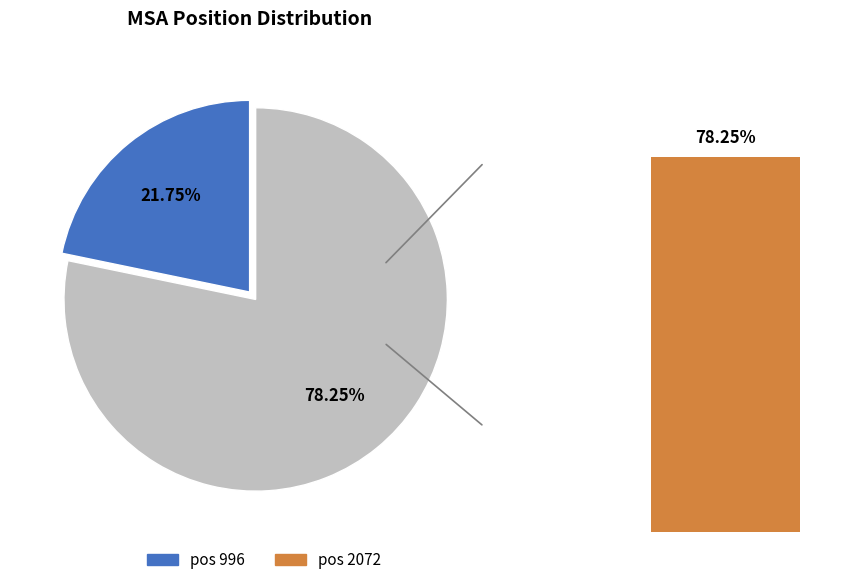

Which category has the biggest portion of the pie?

2072